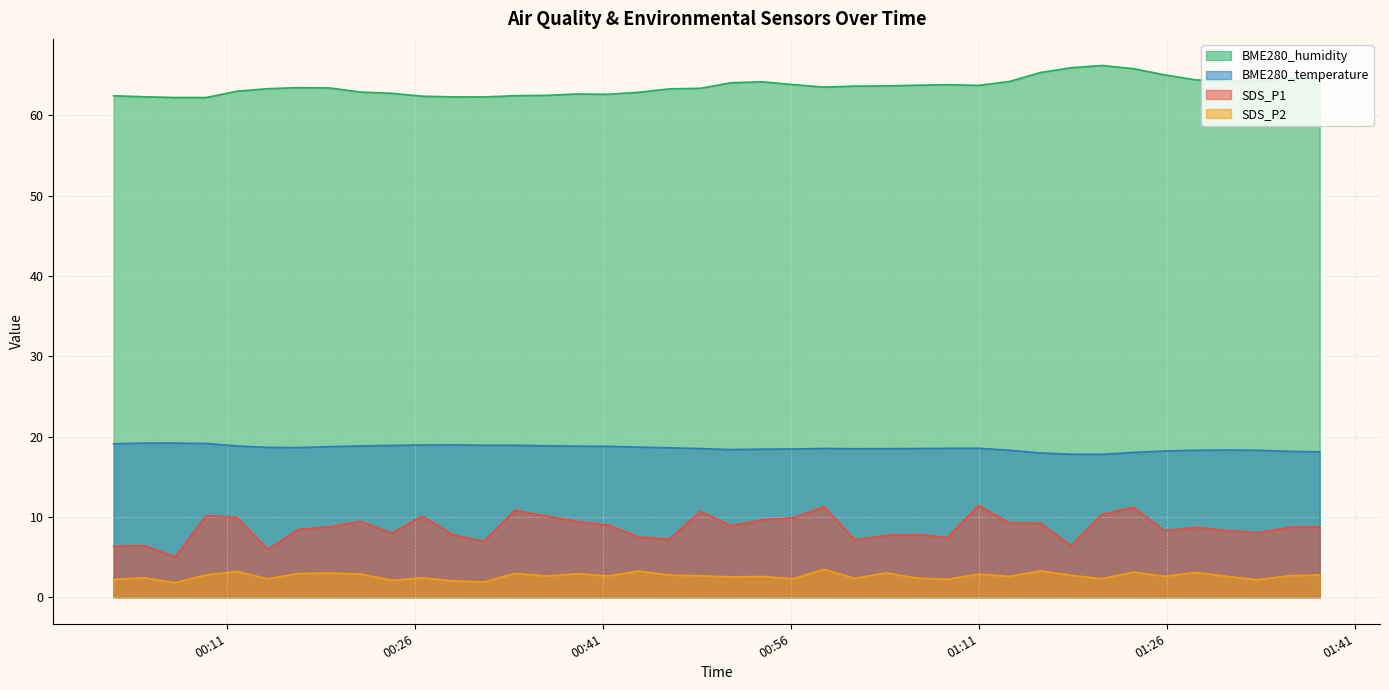

What is the sum of the SDS_P2 values at 2021/11/05 01:25:49 and 2021/11/05 00:53:44?

5.2